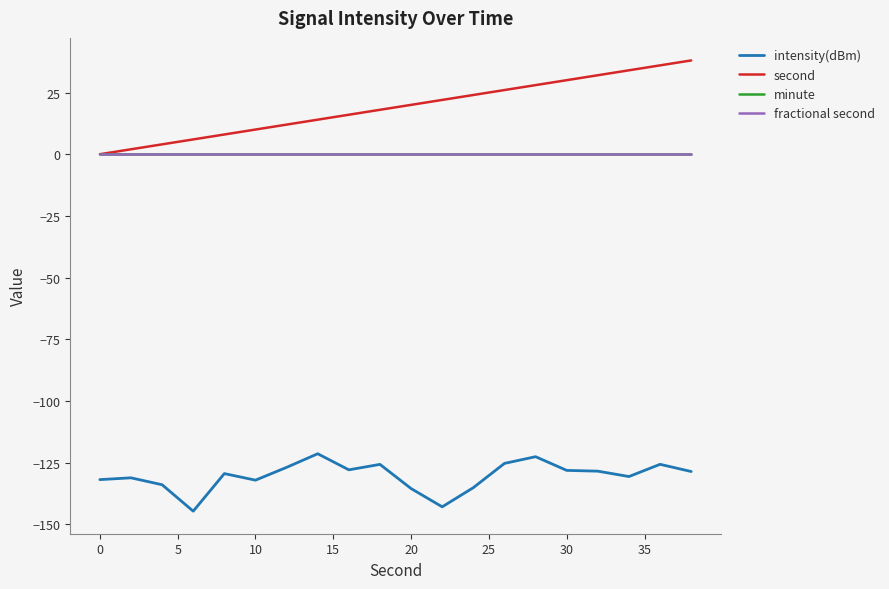

Is this an area chart (filled region under the line)?

No